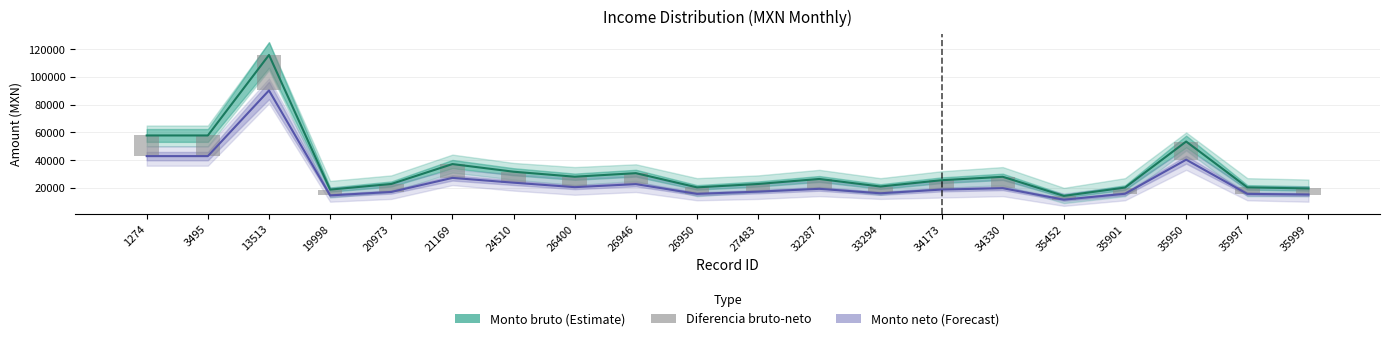

Reading right to left, what are all the values shown in this chart?

Monto bruto (Estimate): 19567.6	20355.2	53459.0	20222.5	14187.6	27998.0	25515.4	20960.6	26425.4	22799.5	20355.2	30606.2	28044.3	31651.2	37173.3	22799.5	18747.4	115943.7	57824.9	57824.9
Monto neto (Forecast): 15167.7	15656.1	40335.2	15747.8	11472.4	19767.1	18763.6	16076.4	19292.2	17265.2	15656.1	22691.5	20498.3	23736.5	27187.4	17048.1	14554.8	90338.5	42910.2	42910.2
Diferencia bruto-neto: 4399.9	4699.1	13123.9	4474.7	2715.2	8230.9	6751.8	4884.2	7133.2	5534.4	4699.1	7914.7	7546.0	7914.7	9985.9	5751.4	4192.7	25605.2	14914.7	14914.7